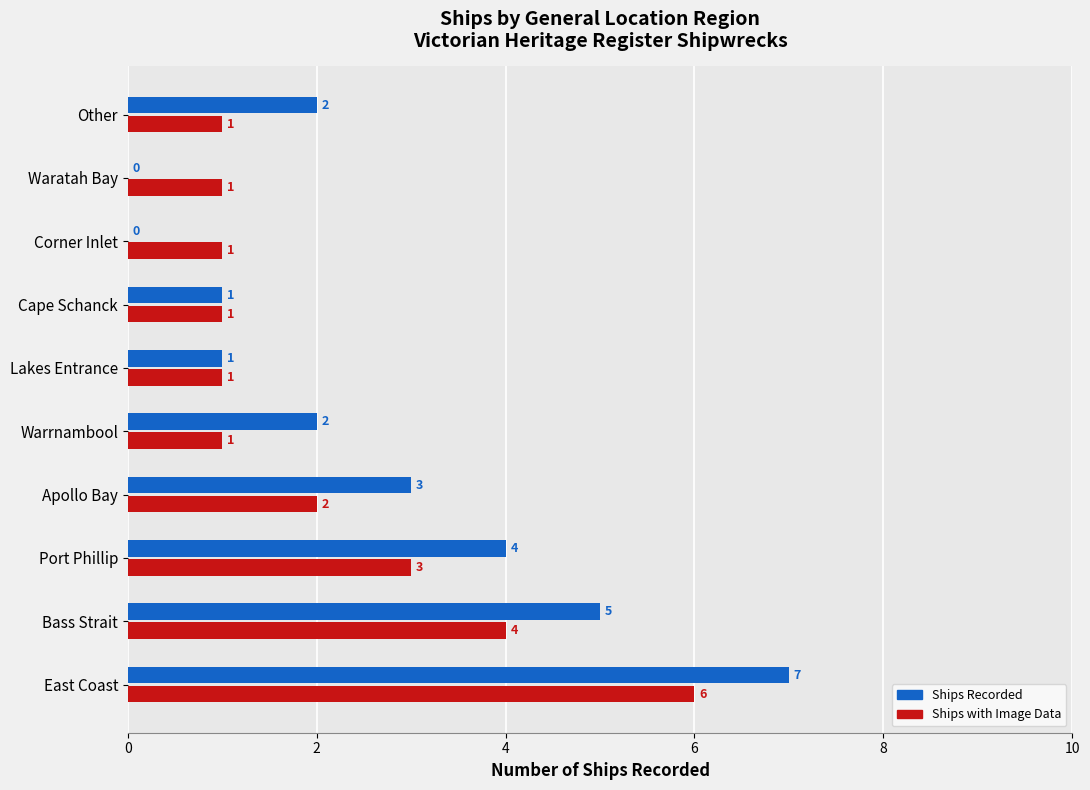

What is the total value across all series at Port Phillip?

7